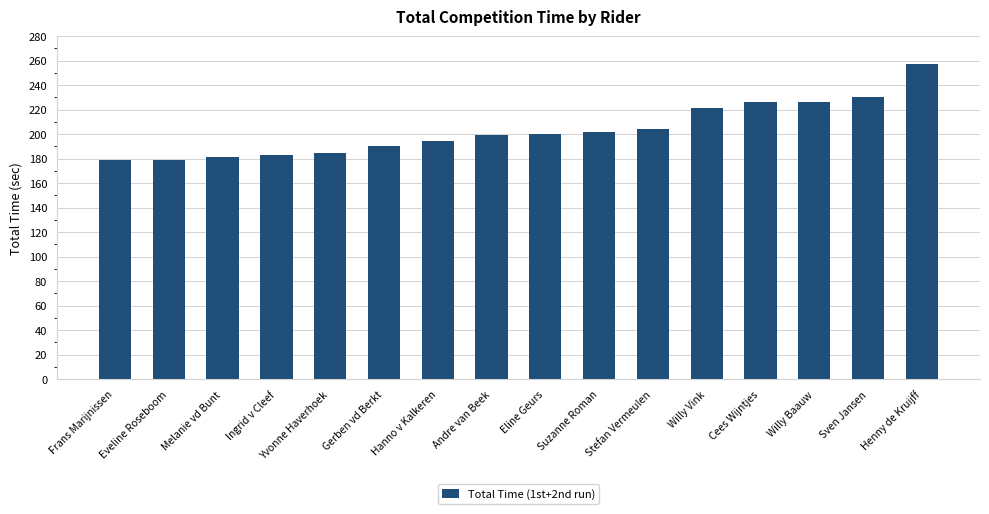

True or false: the data shows 199.6 at Andre van Beek.

True